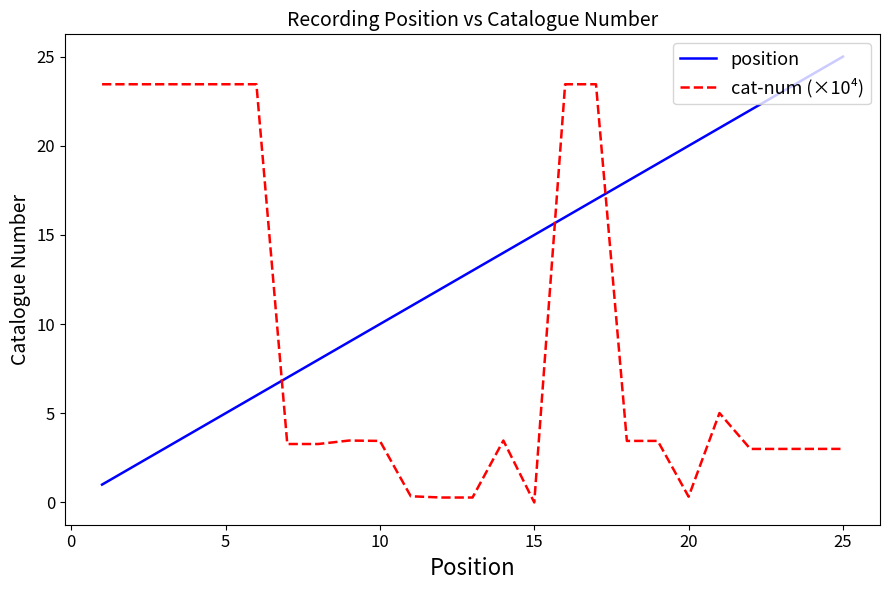

How many categories are shown in the chart?

25